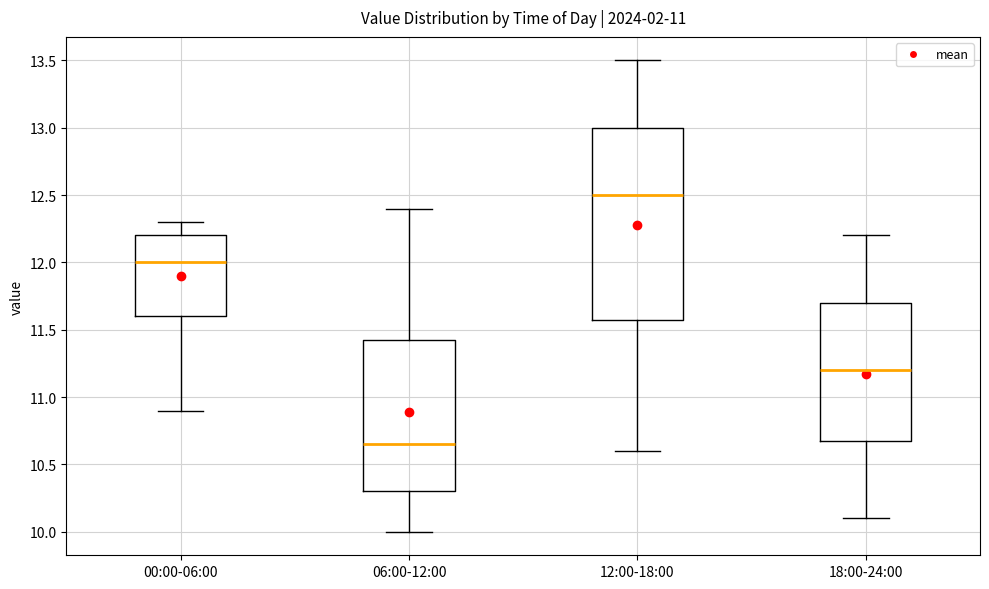

Which box's median line is the highest?

12:00-18:00